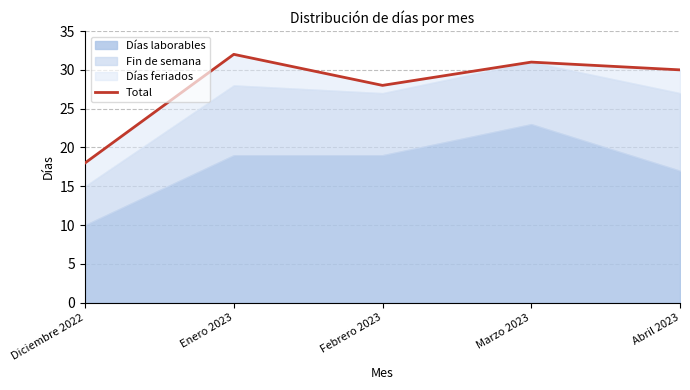

What position from the right is Abril 2023?

1